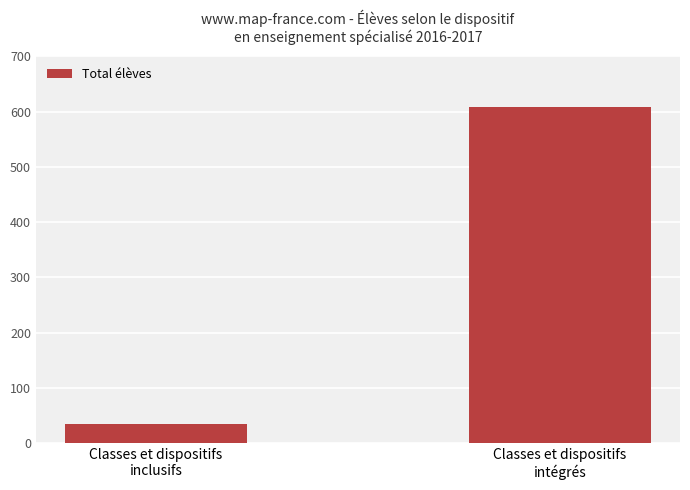

What is the sum of all values?

643